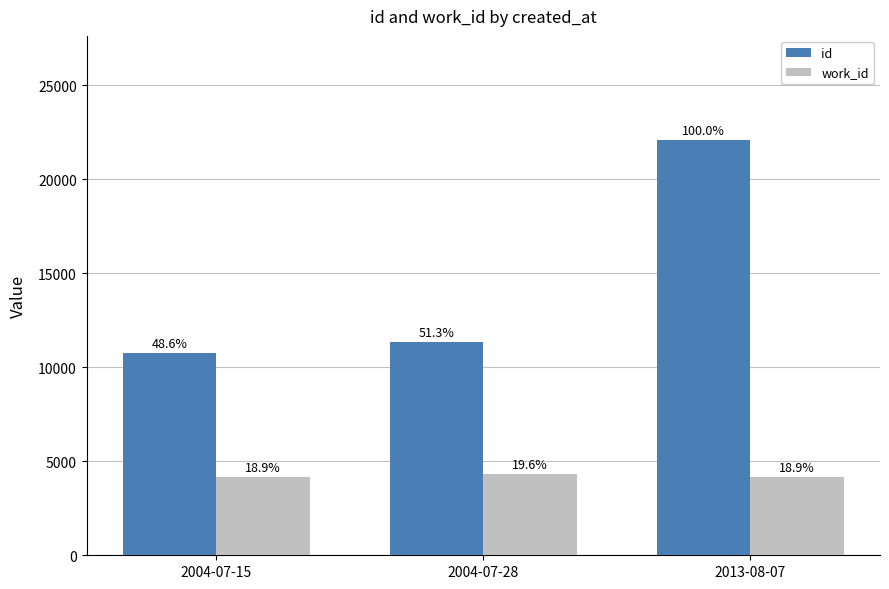

How many bars are there in total?

6